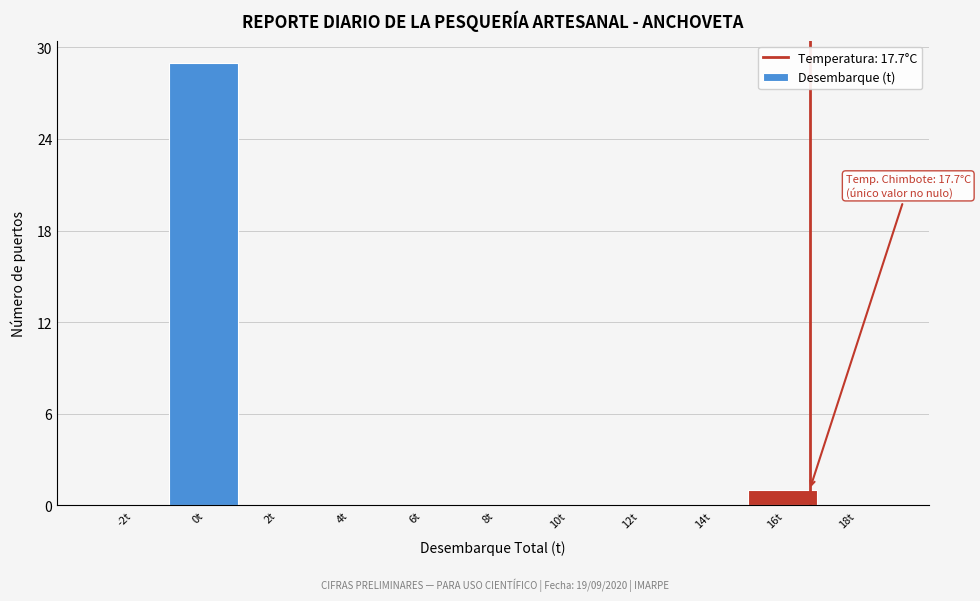

Reading right to left, transcribe all the data shown in this chart.

18t=0	16t=1	14t=0	12t=0	10t=0	8t=0	6t=0	4t=0	2t=0	0t=29	-2t=0